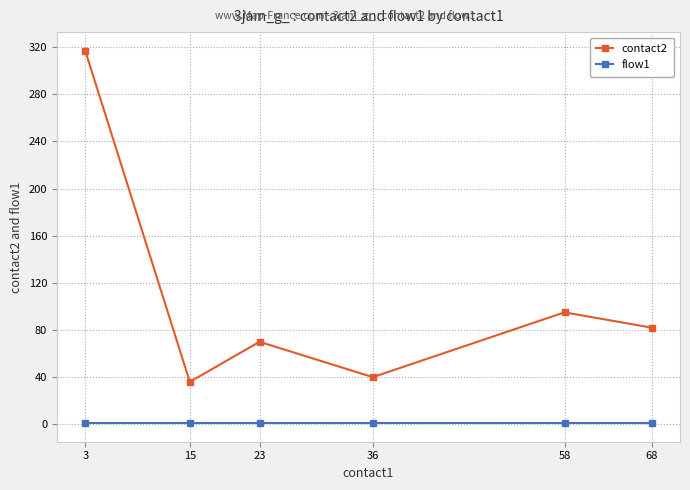

What value does the flow1 series have at 15?

1